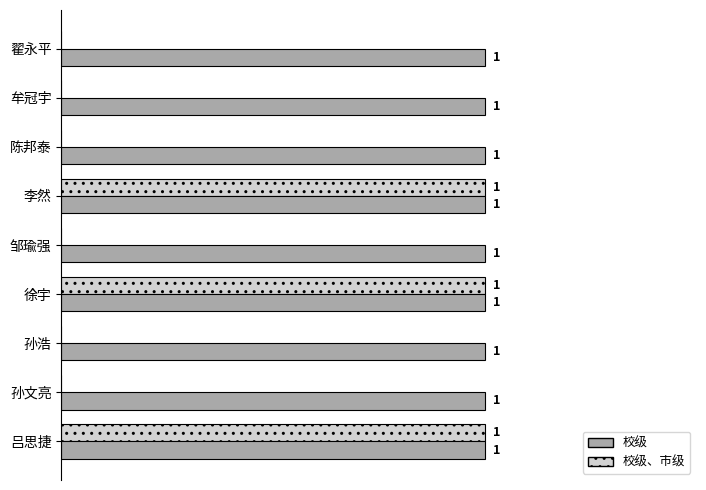

Is the value of 校级、市级 at 翟永平 greater than the value of 校级 at 徐宇?

No